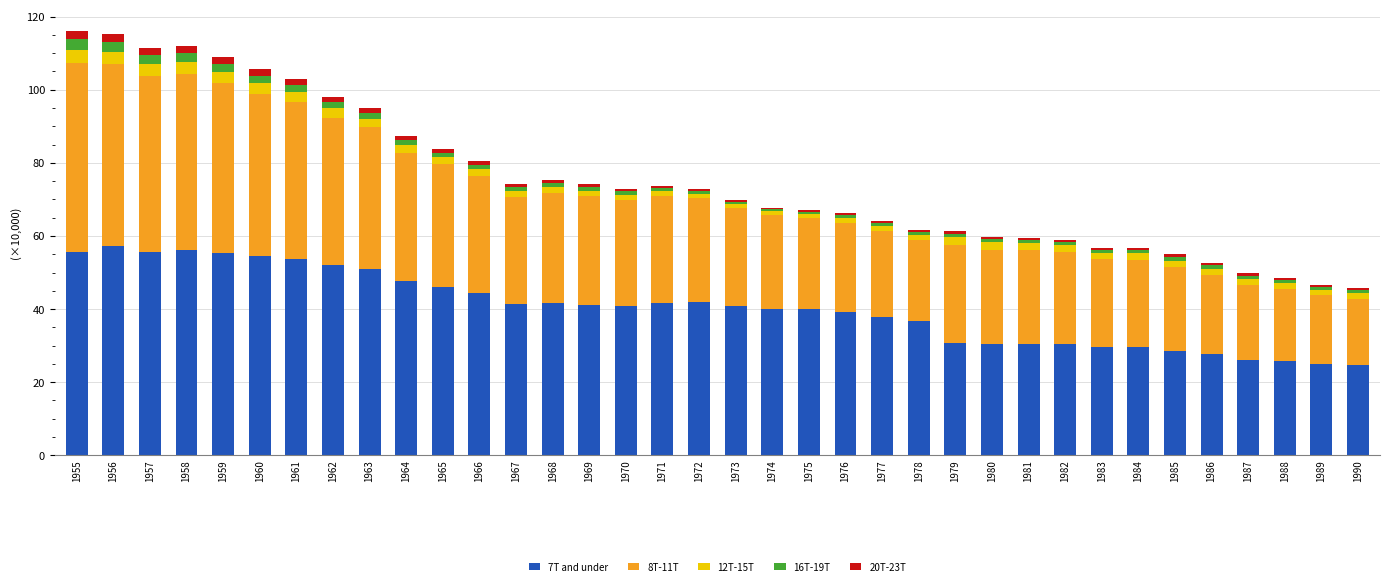

What is the maximum value for 7T and under?

57.2